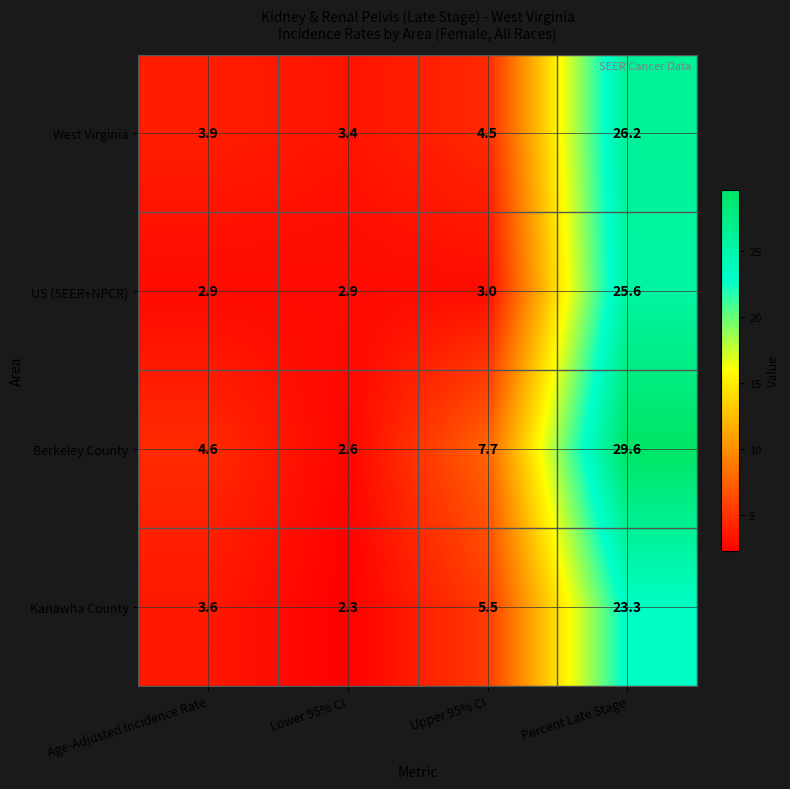

Which series has the largest range (max minus min)?

Berkeley County